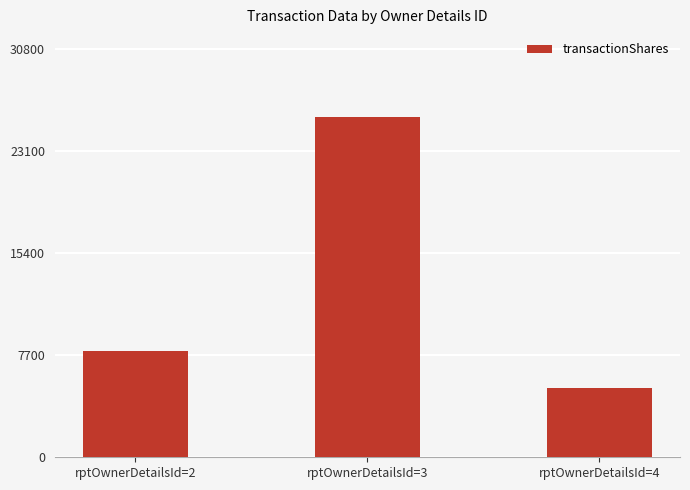

Reading left to right, transcribe all the data shown in this chart.

8000	25638	5250